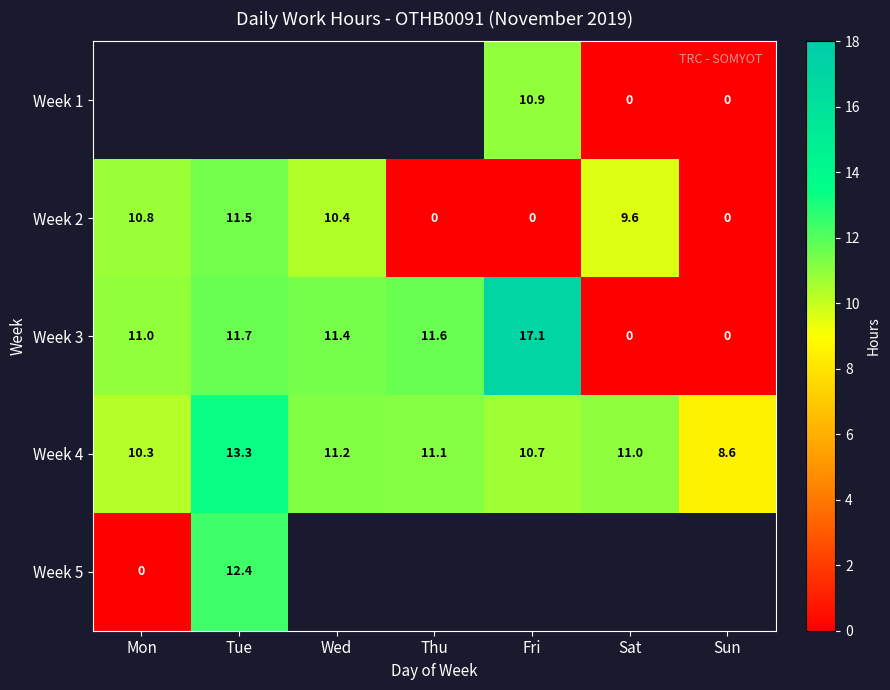

At which label is Week 3 closest to 8?

Mon